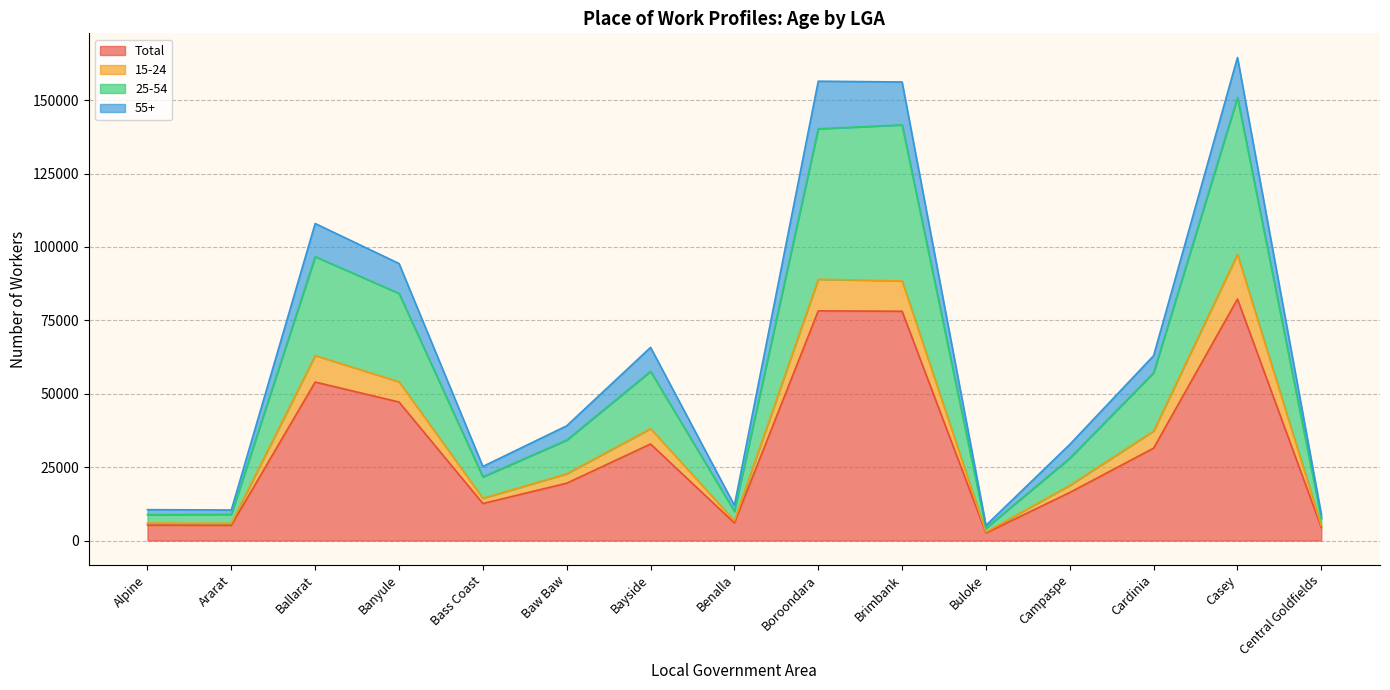

The value of Total at Campaspe is 7167. True or false?

False